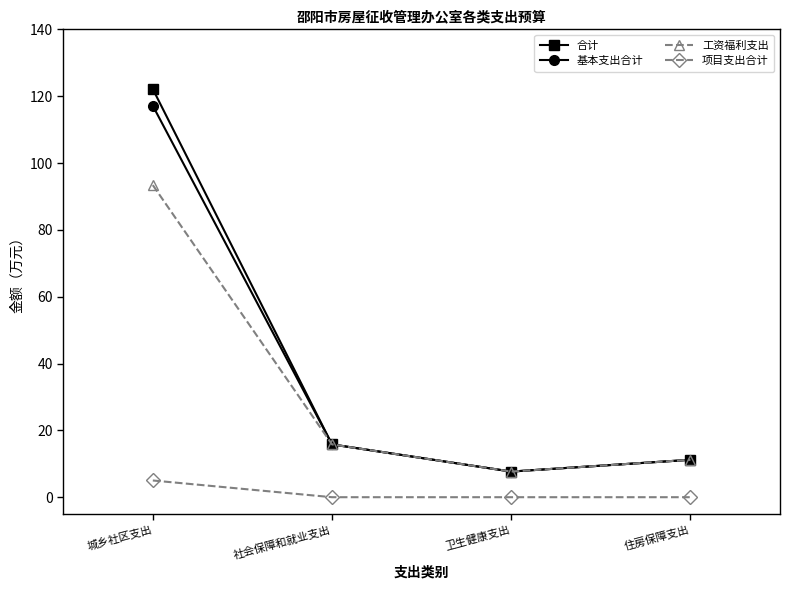

Where is 基本支出合计 nearest to the value 62?

社会保障和就业支出